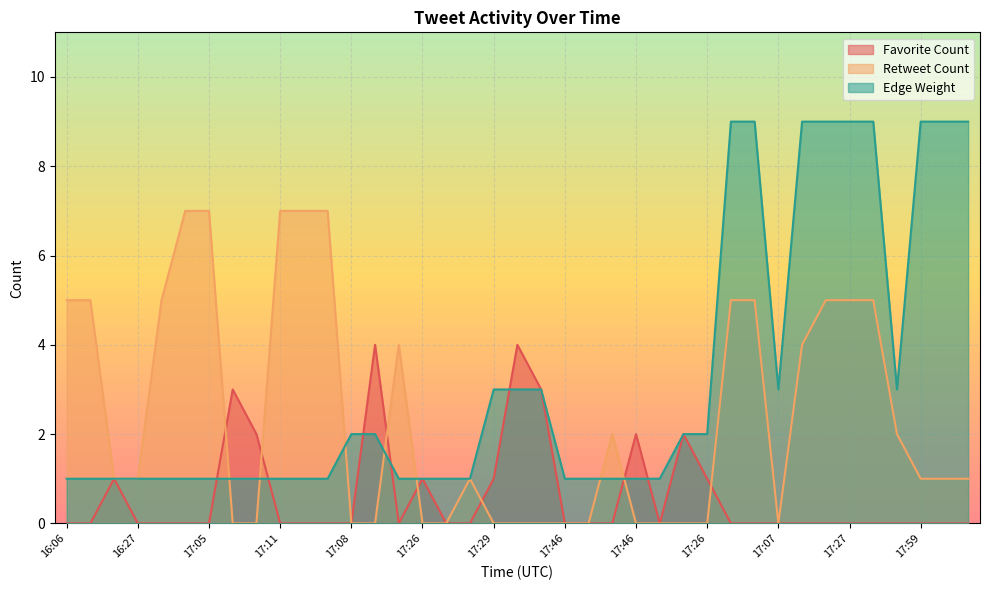

Reading left to right, transcribe all the data shown in this chart.

Favorite Count: 0	0	1	0	0	0	0	3	2	0	0	0	0	4	0	1	0	0	1	4	3	0	0	0	2	0	2	1	0	0	0	0	0	0	0	0	0	0	0
Retweet Count: 5	5	1	1	5	7	7	0	0	7	7	7	0	0	4	0	0	1	0	0	0	0	0	2	0	0	0	0	5	5	0	4	5	5	5	2	1	1	1
Edge Weight: 1	1	1	1	1	1	1	1	1	1	1	1	2	2	1	1	1	1	3	3	3	1	1	1	1	1	2	2	9	9	3	9	9	9	9	3	9	9	9